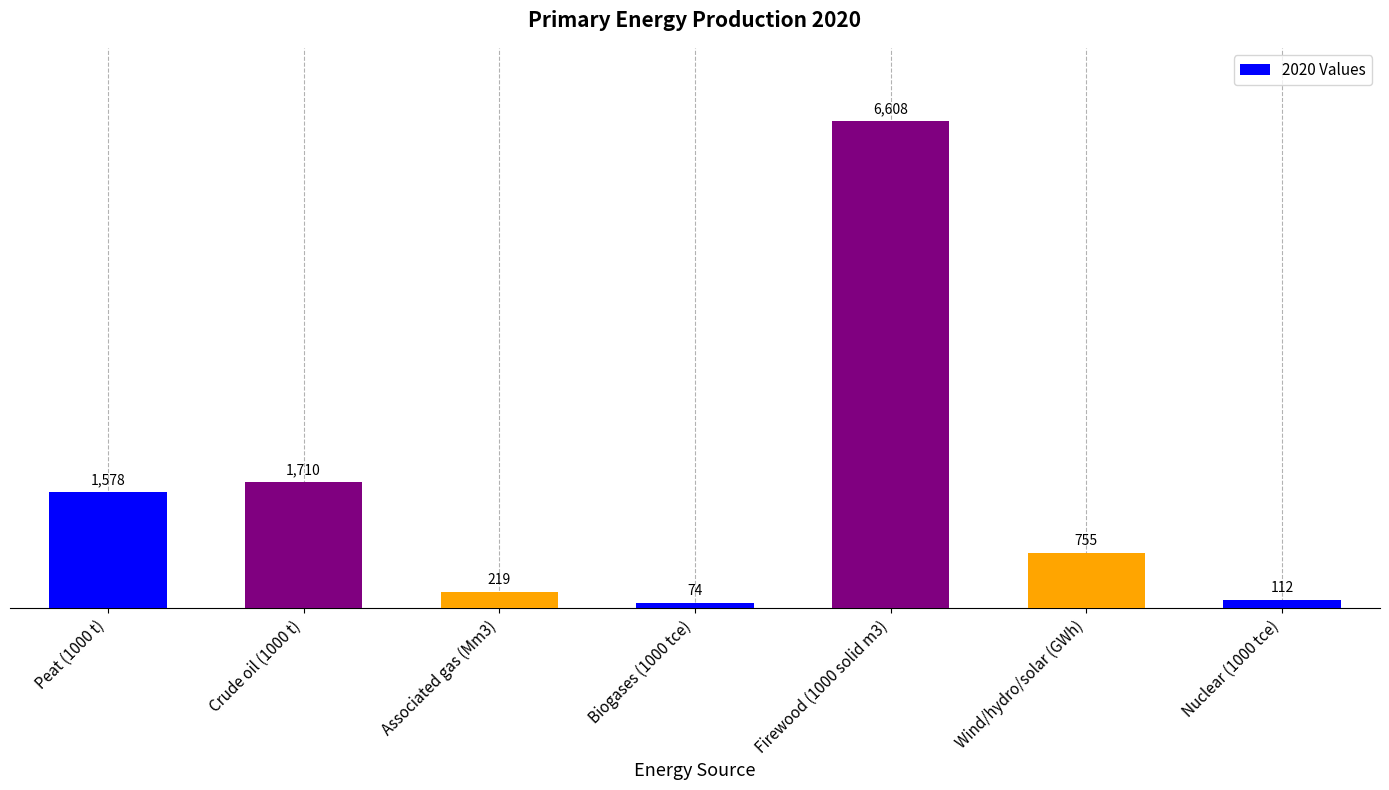

Reading left to right, what are all the values shown in this chart?

Peat (1000 t)=1578	Crude oil (1000 t)=1710	Associated gas (Mm3)=219	Biogases (1000 tce)=74	Firewood (1000 solid m3)=6608	Wind/hydro/solar (GWh)=755	Nuclear (1000 tce)=112